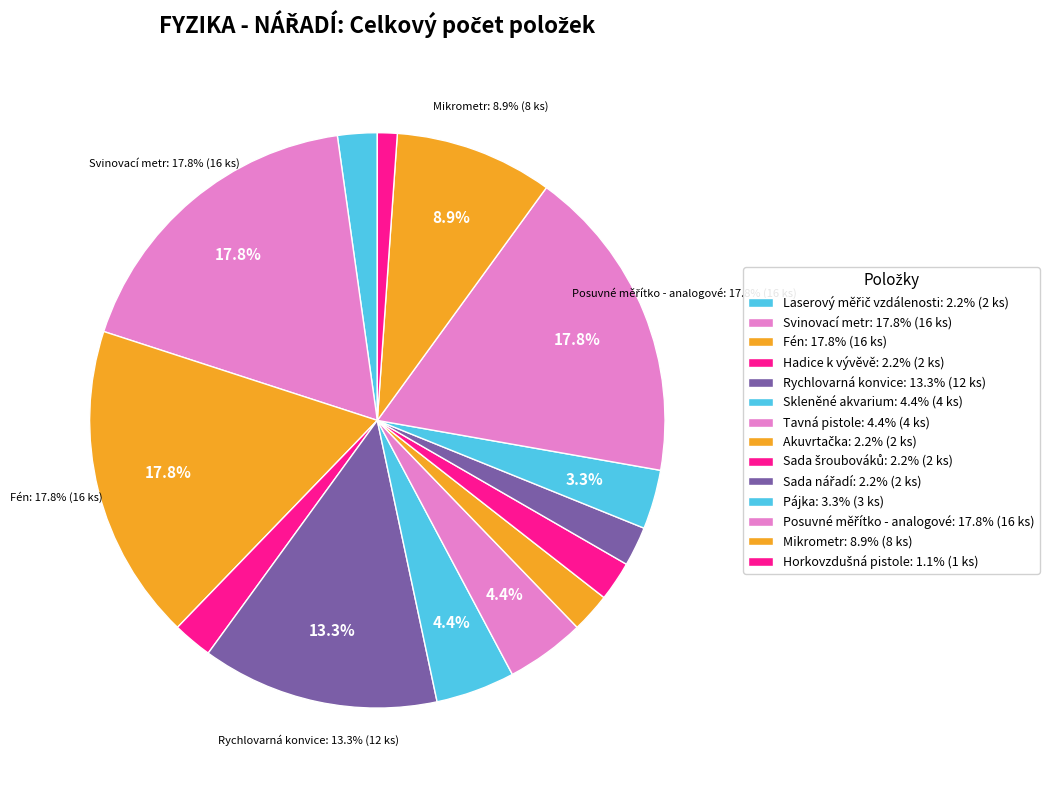

Rank the categories by value from highest to lowest.

Svinovací metr, Fén, Posuvné měřítko - analogové, Rychlovarná konvice, Mikrometr, Skleněné akvarium, Tavná pistole, Pájka, Laserový měřič vzdálenosti, Hadice k vývěvě, Akuvrtačka, Sada šroubováků, Sada nářadí, Horkovzdušná pistole